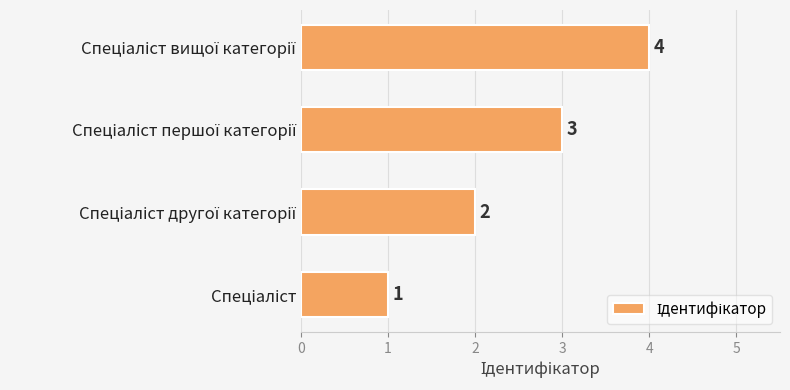

Count the values in the range 2 to 4.

3